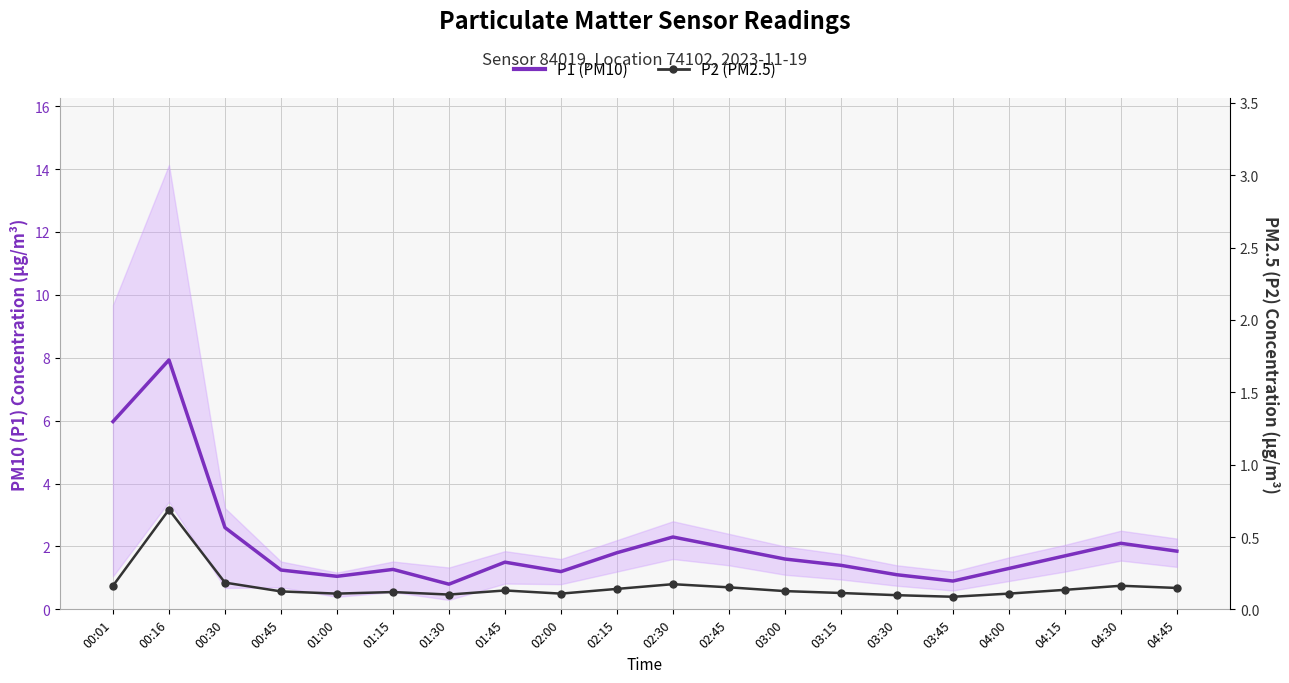

List the series in order of their peak value, lowest first.

P2 (PM2.5), P1 (PM10)